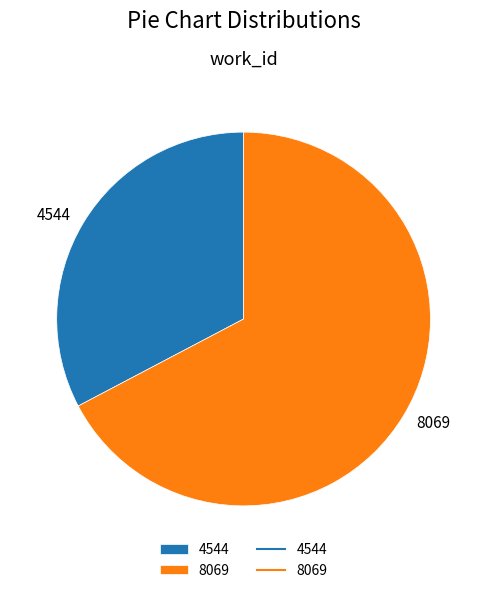

Do 4544 and 8069 together represent more than half of the pie?

Yes